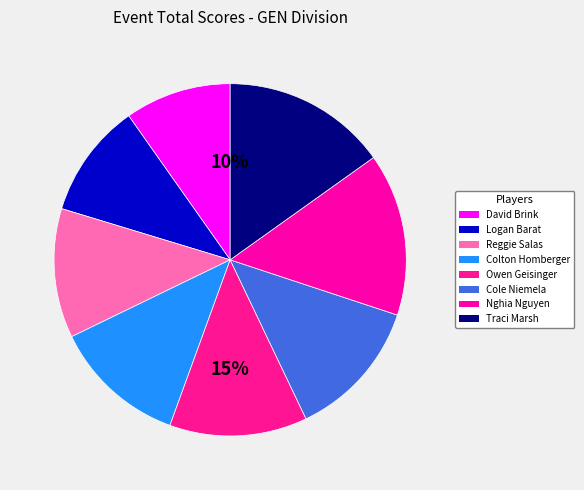

To the nearest percent, what is the combined percentage of Colton Homberger and Reggie Salas?

24%